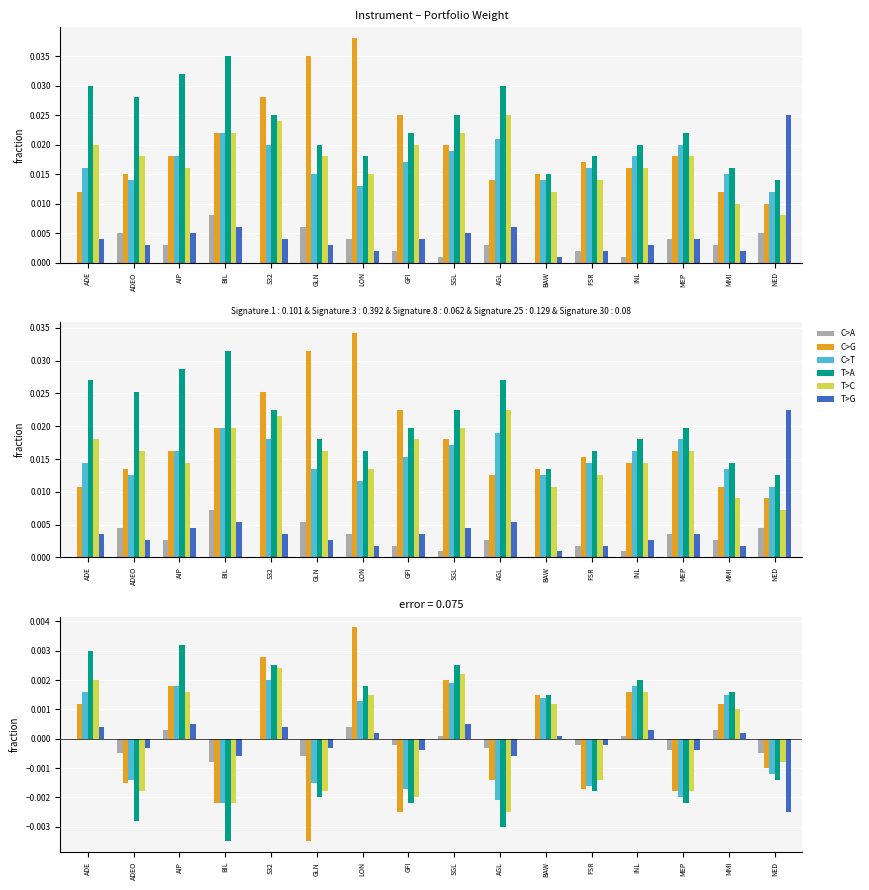

At which label does T>C reach its minimum?

AGL